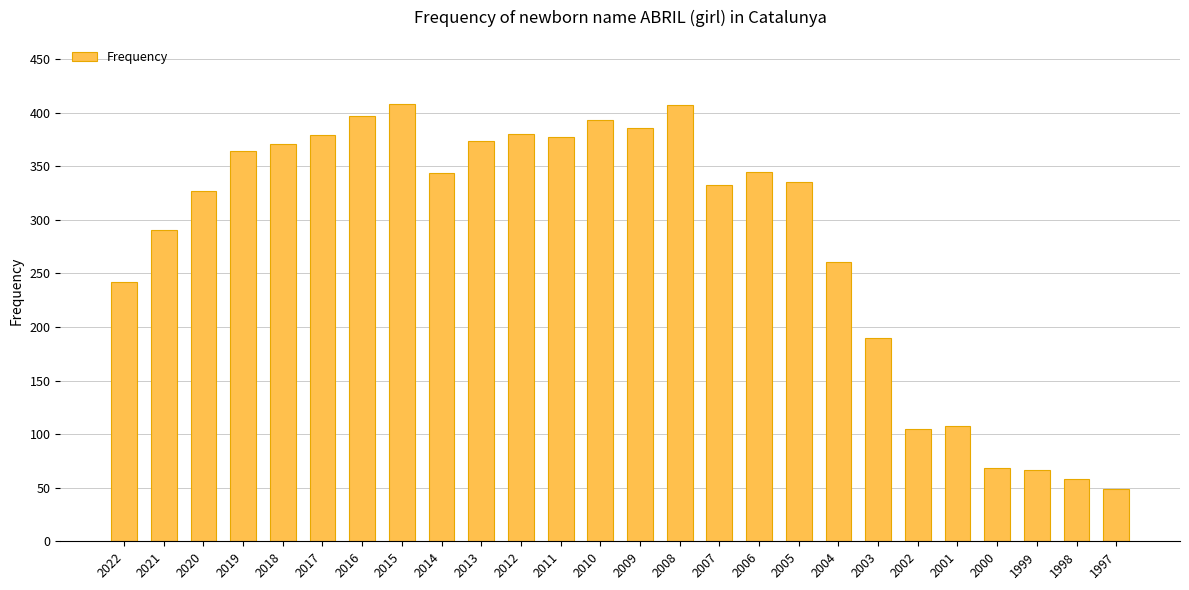

Does the chart contain any negative values?

No